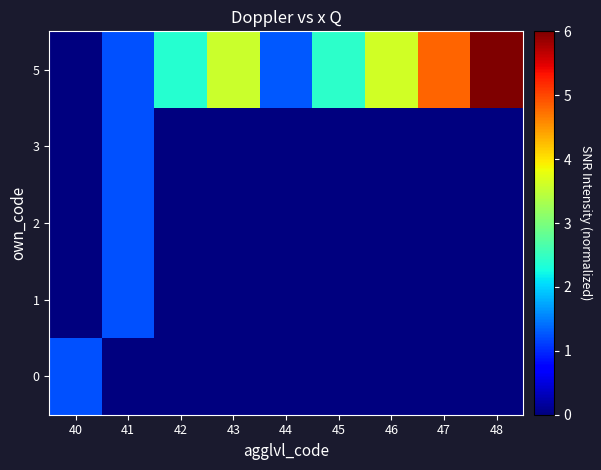

Count the number of categories in the chart.

9